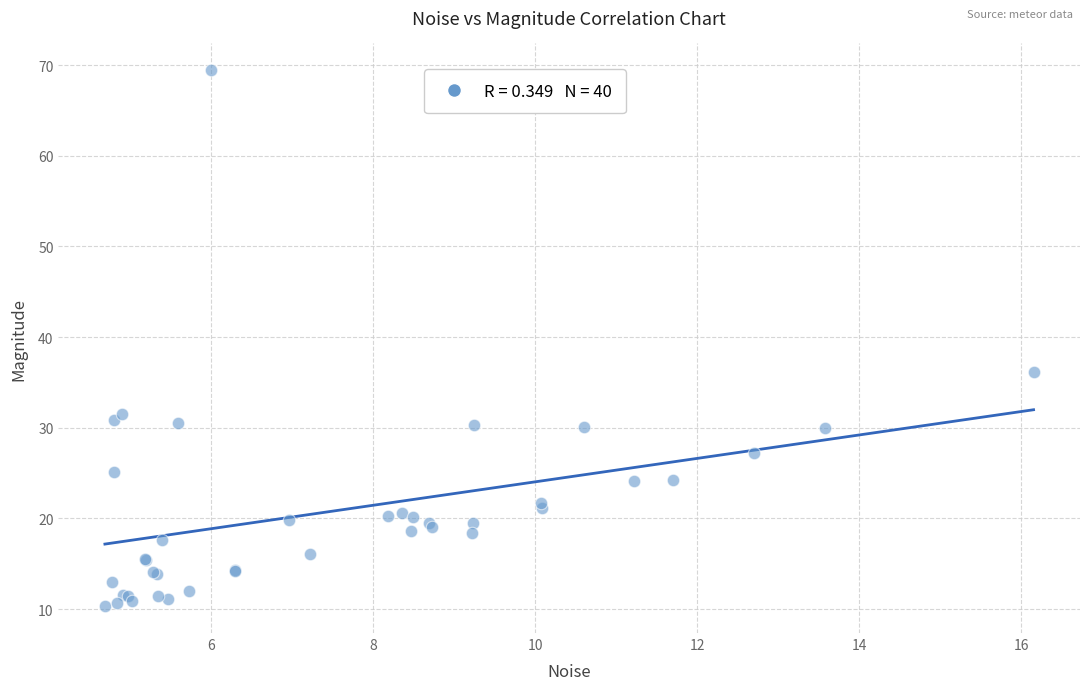

What Y value in the scatter plot is closest to 39?

36.1